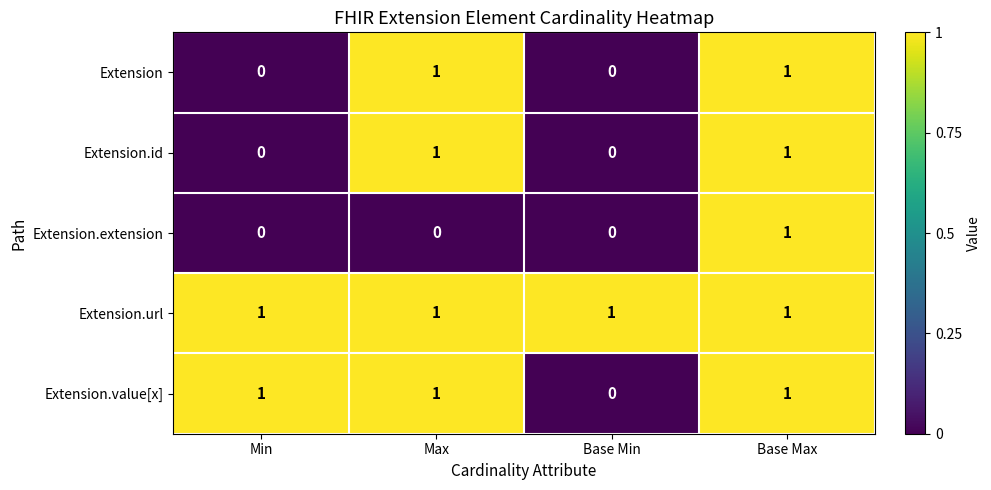

What is the difference between the highest and lowest values at Max?

1